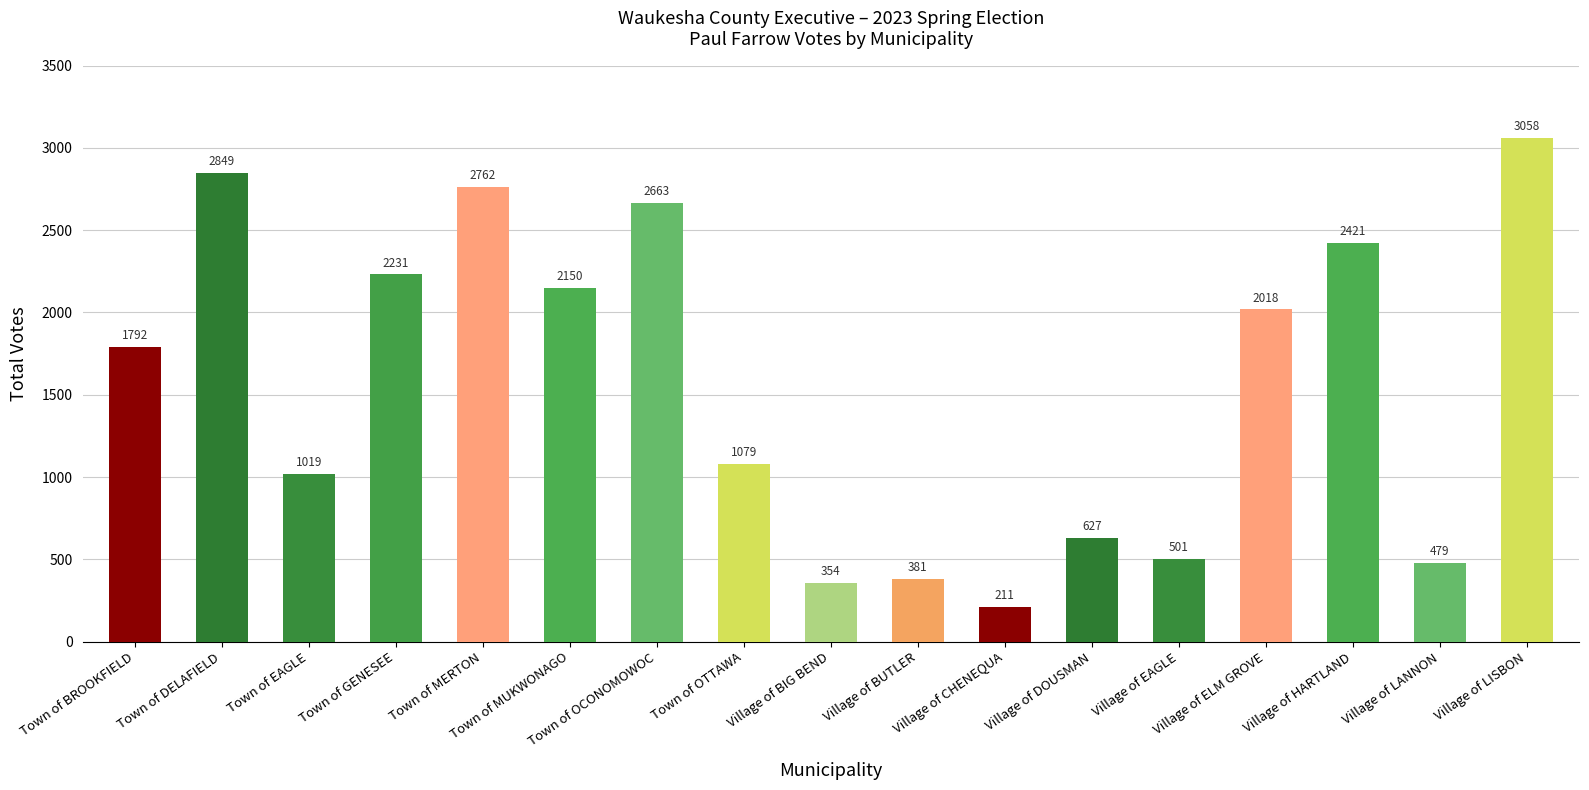

What is the difference between the second highest and minimum values?

2638